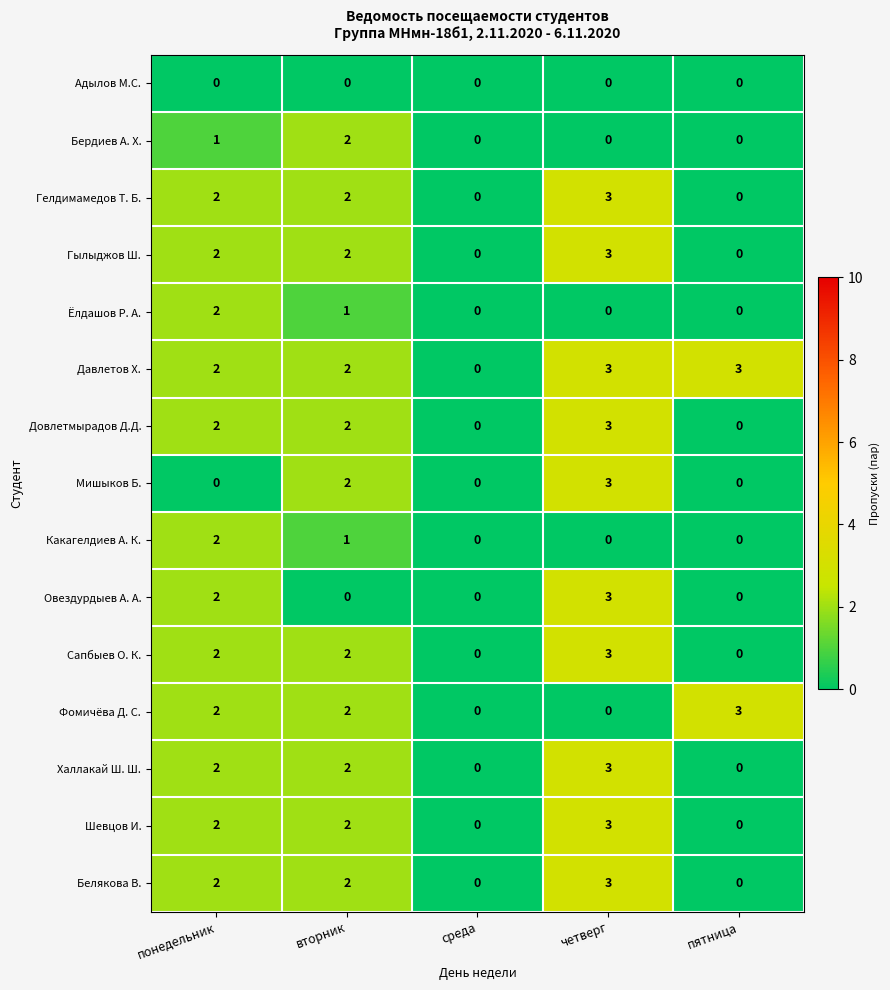

The value of Халлакай Ш. Ш. at четверг is 3. True or false?

True